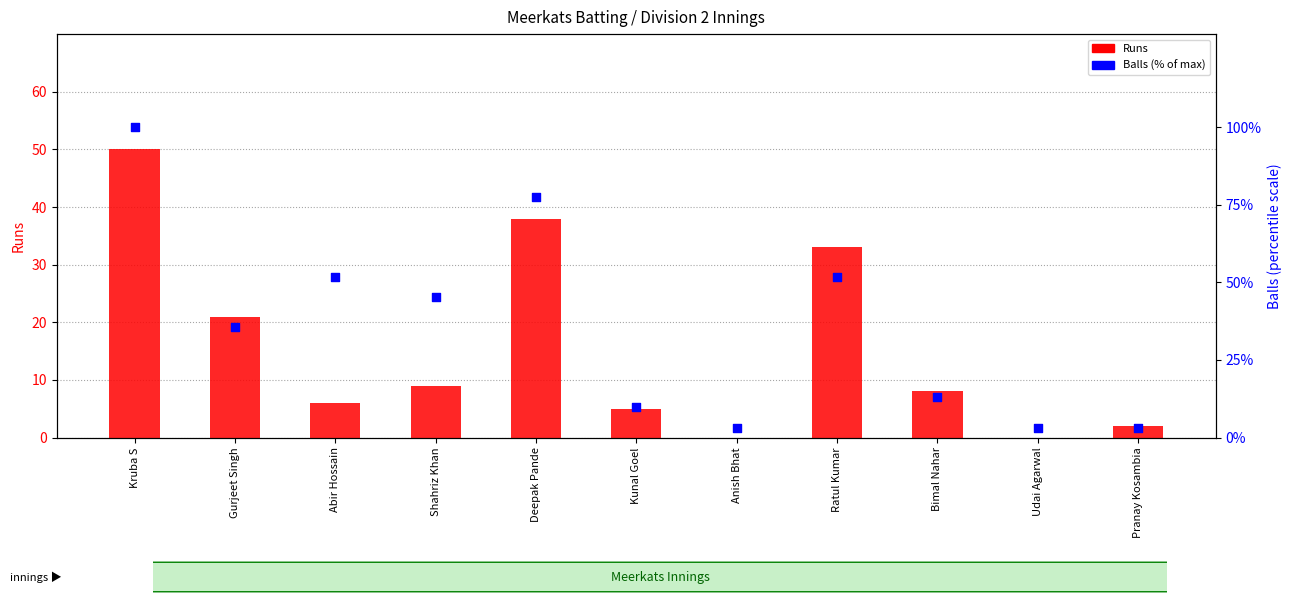

At which category is the sum across all series the highest?

Kruba S